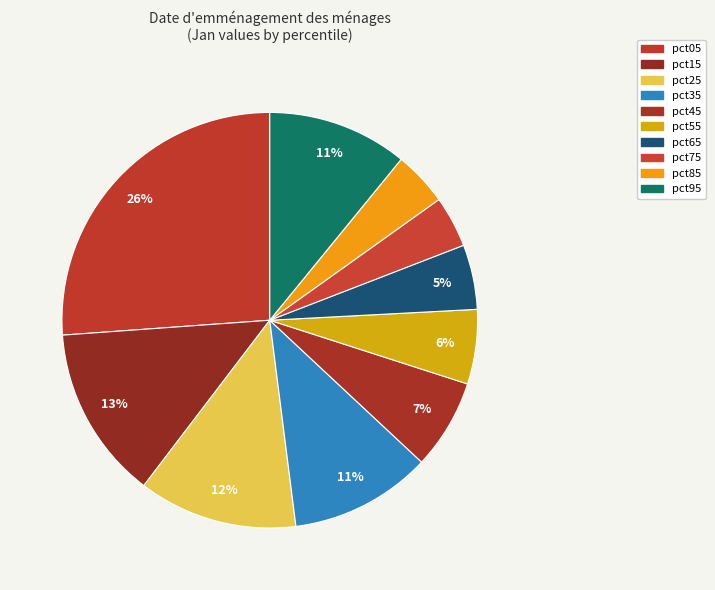

Is it true that pct05 is 34% of the pie?

False